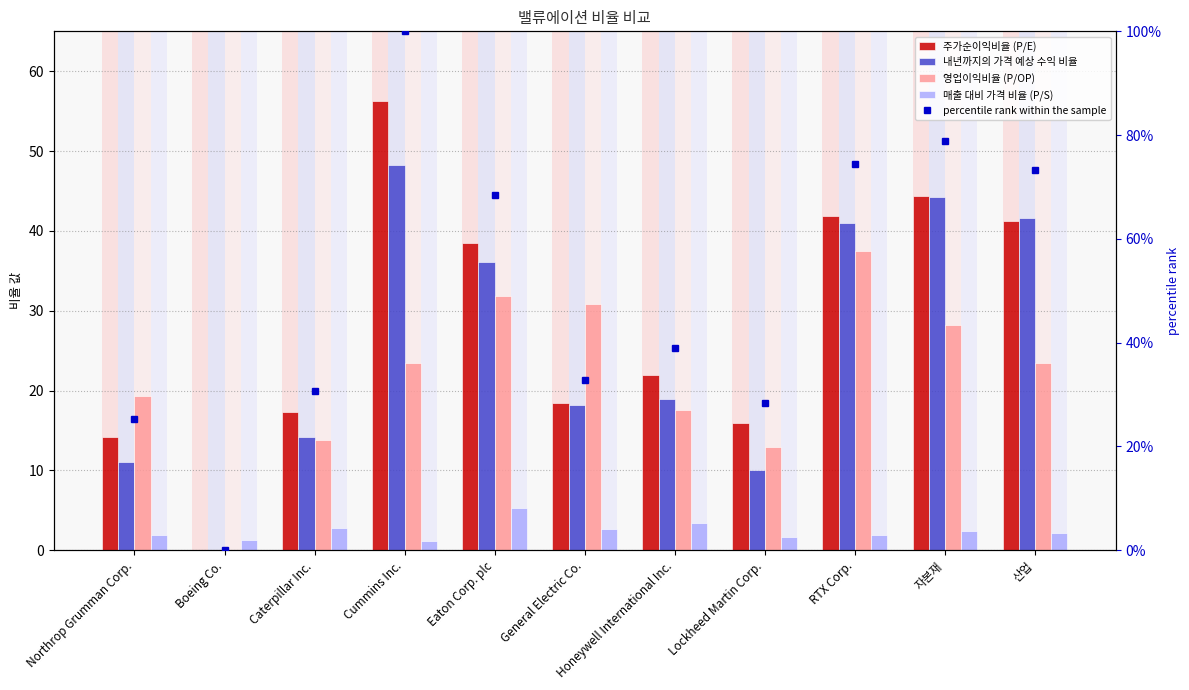

How many series are shown in this chart?

5